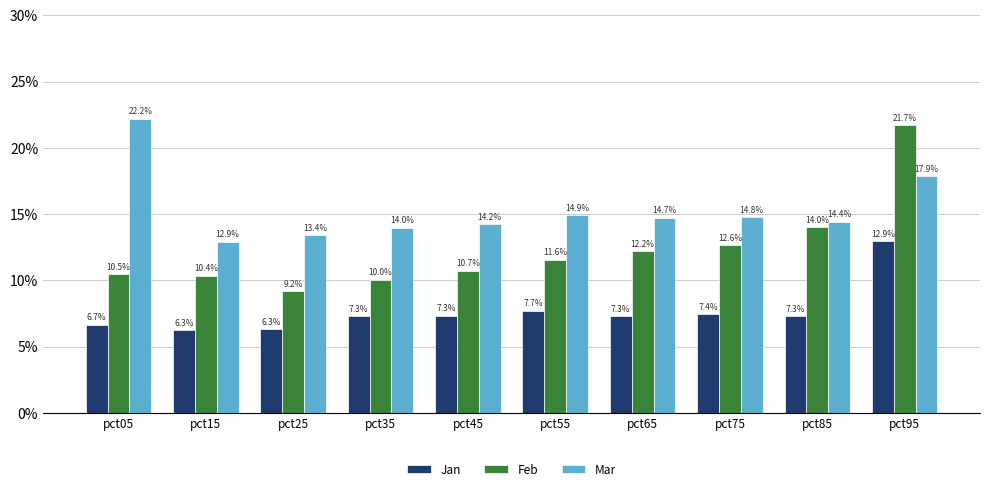

Reading left to right, transcribe all the data shown in this chart.

Jan: pct05=0.1	pct15=0.1	pct25=0.1	pct35=0.1	pct45=0.1	pct55=0.1	pct65=0.1	pct75=0.1	pct85=0.1	pct95=0.1
Feb: pct05=0.1	pct15=0.1	pct25=0.1	pct35=0.1	pct45=0.1	pct55=0.1	pct65=0.1	pct75=0.1	pct85=0.1	pct95=0.2
Mar: pct05=0.2	pct15=0.1	pct25=0.1	pct35=0.1	pct45=0.1	pct55=0.1	pct65=0.1	pct75=0.1	pct85=0.1	pct95=0.2